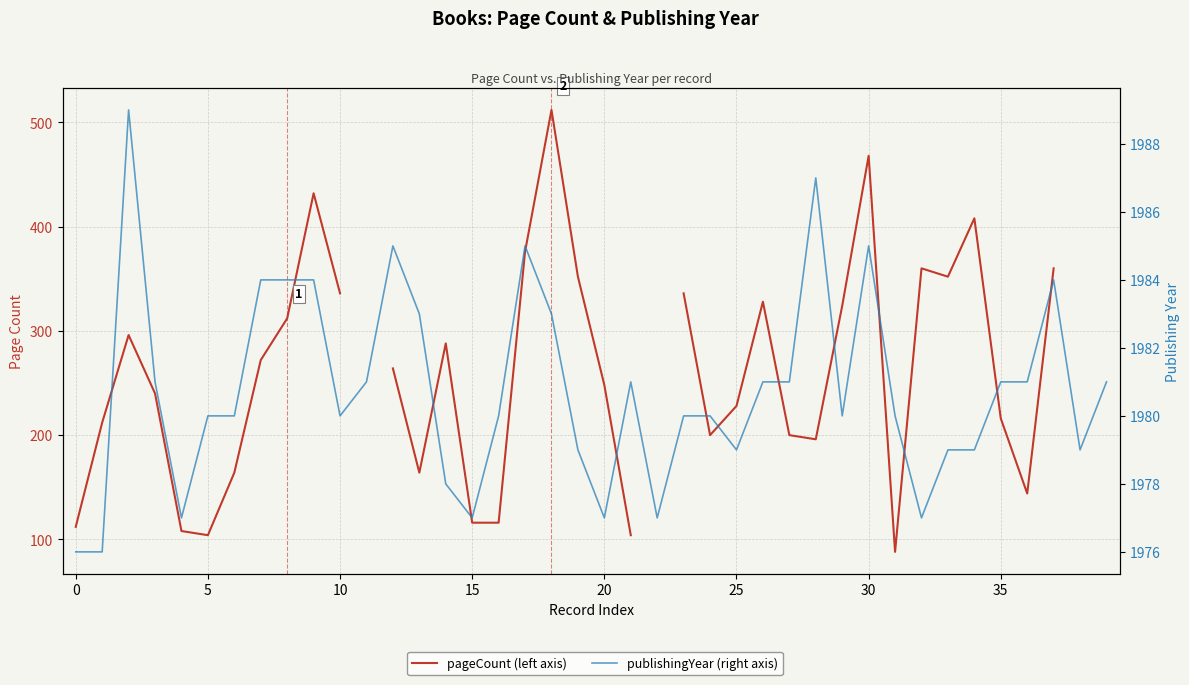

What is the spread (max minus min) of values at 31?

1892.0